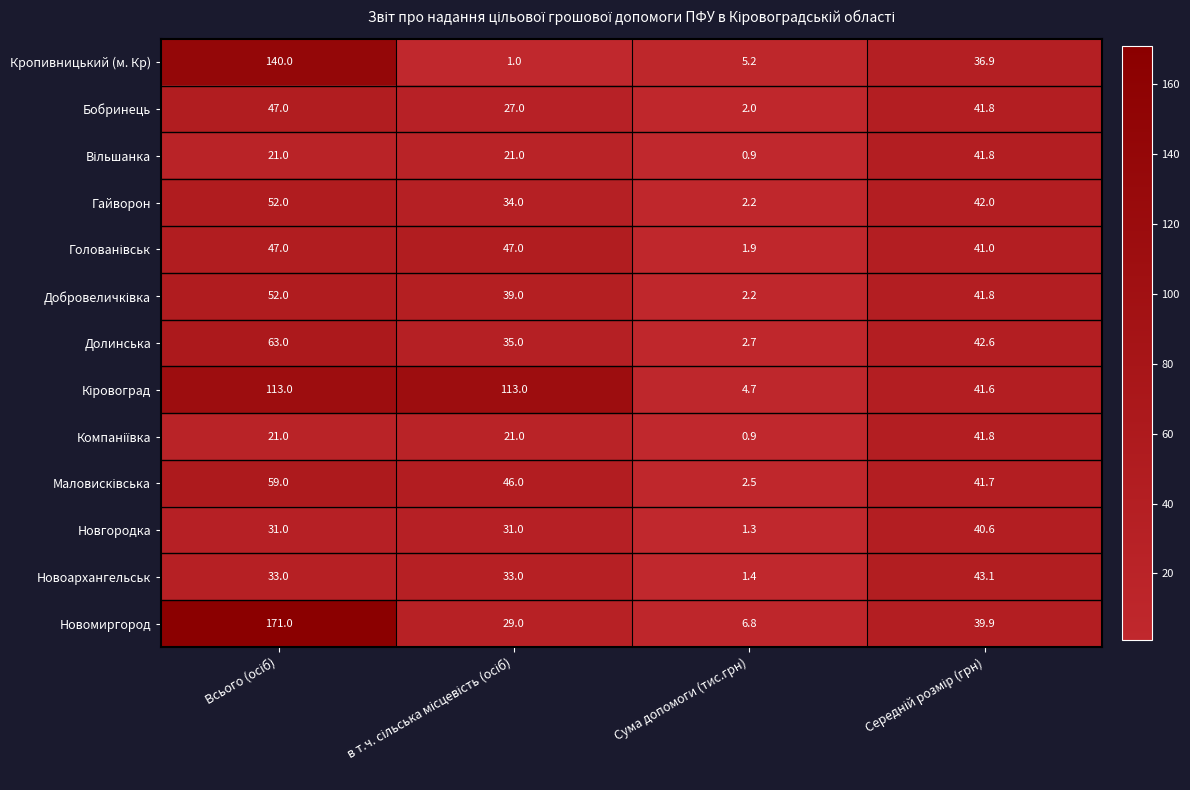

Is it true that Кропивницький (м. Кр) equals 3.3 at Сума допомоги (тис.грн)?

False